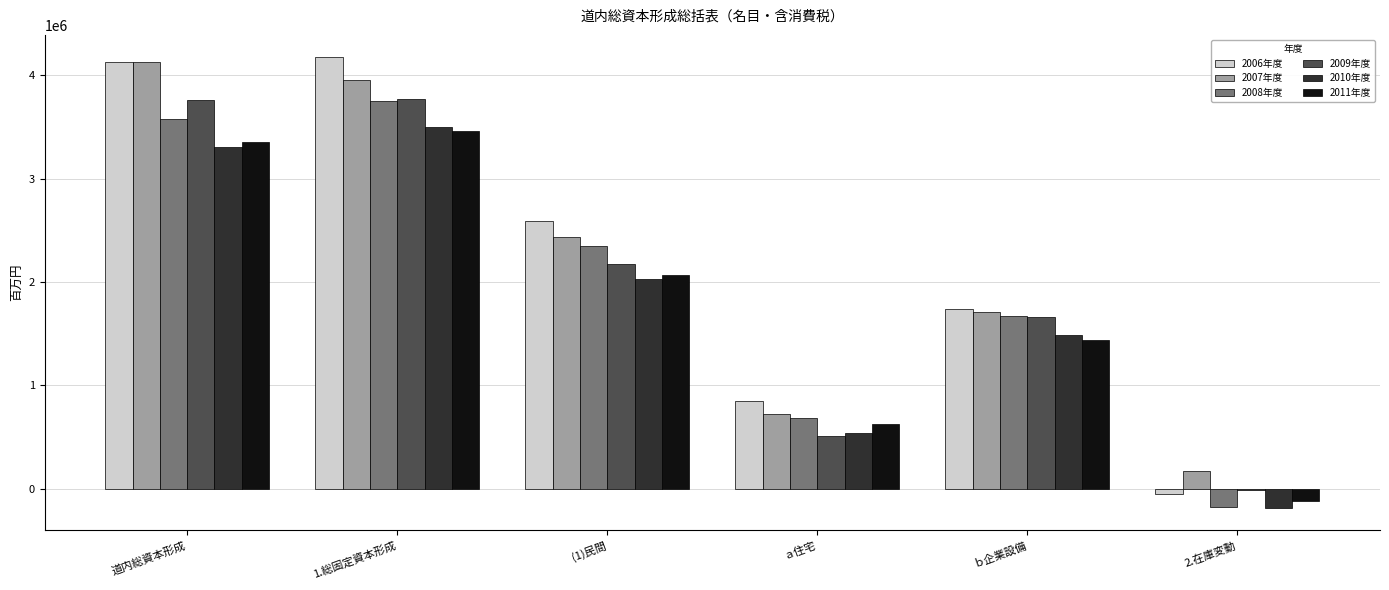

Is the value of 2007年度 at 2.在庫変動 greater than the value of 2009年度 at ｂ企業設備?

No